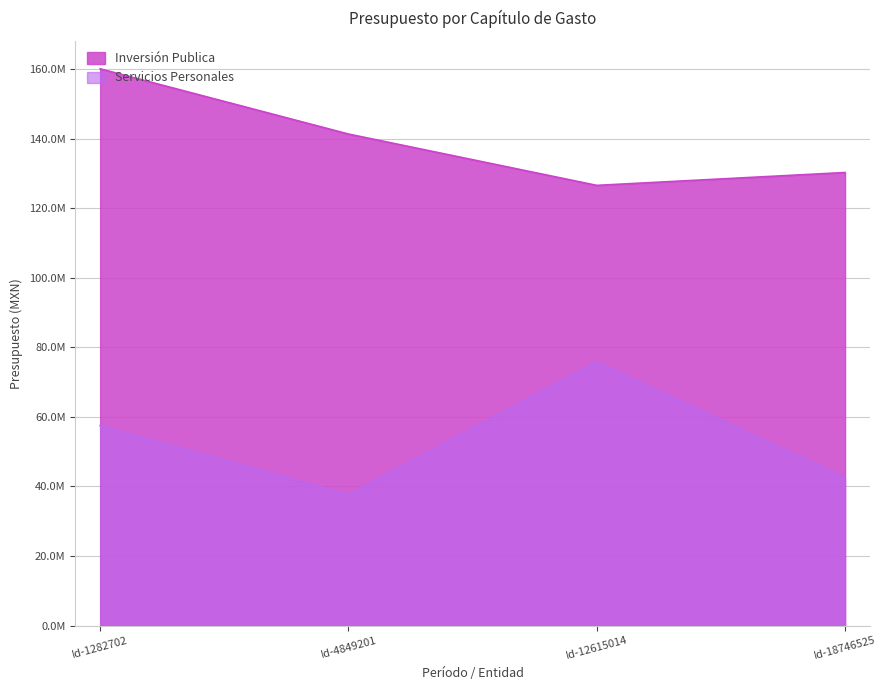

What is the maximum value for Servicios Personales?

75822356